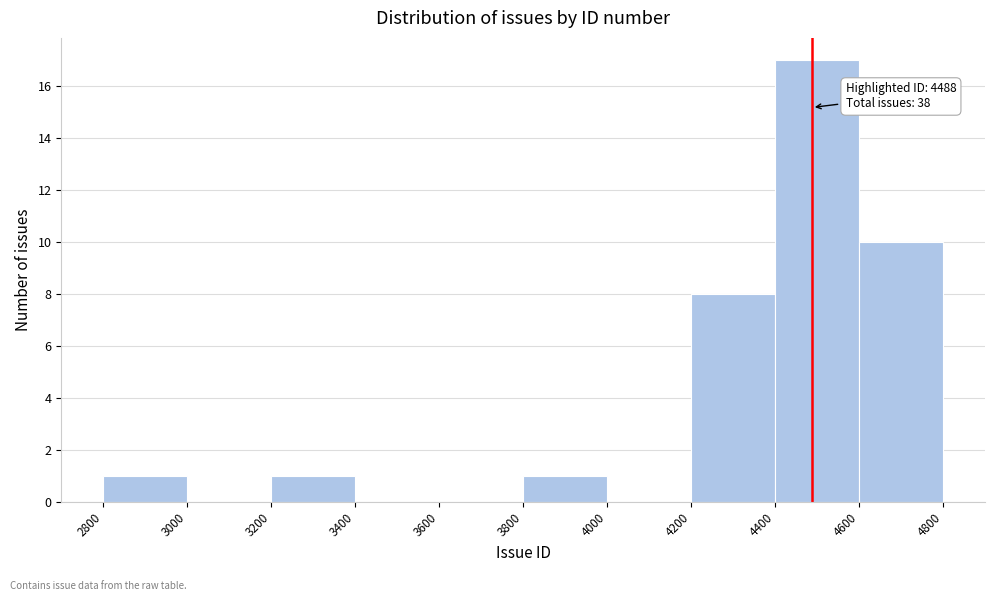

Over which range of the x-axis is the bar tallest?

4400 to 4600